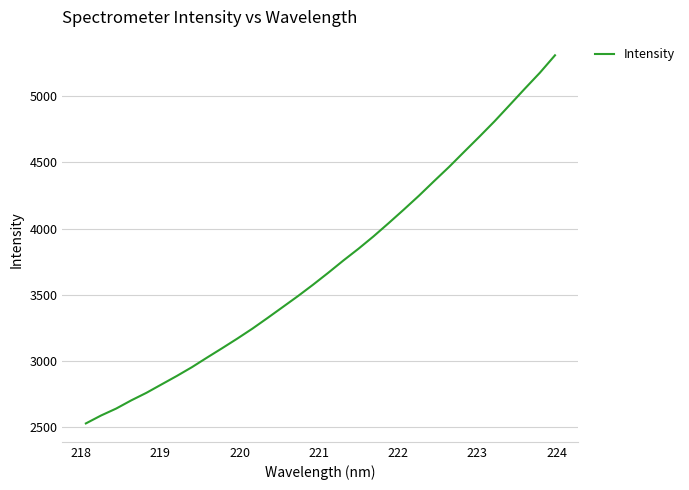

What is the greatest value displayed?

5308.6